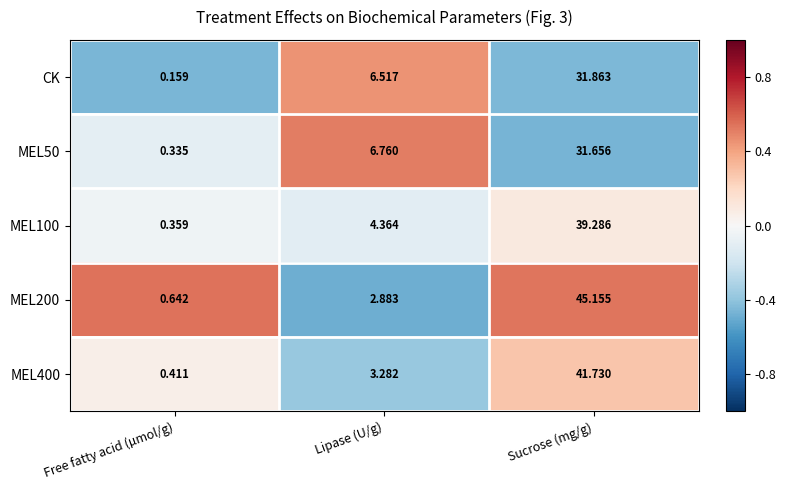

List the labels in order of MEL400 value, largest first.

Sucrose (mg/g), Lipase (U/g), Free fatty acid (µmol/g)